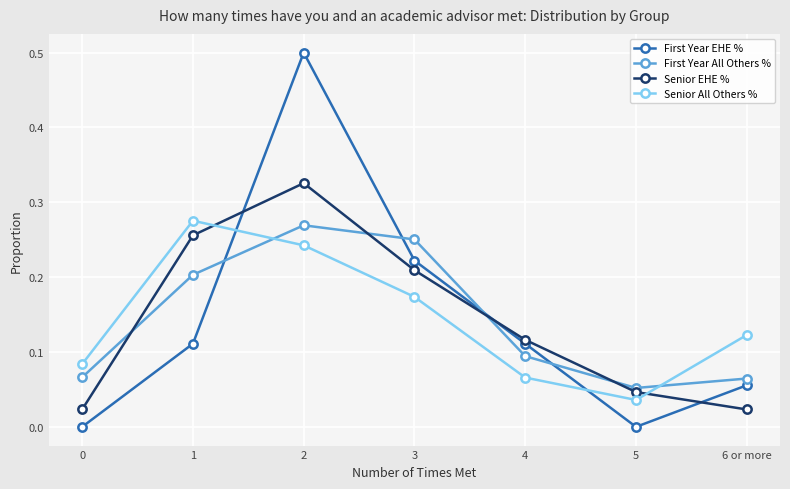

Is the value of First Year All Others % at 0 greater than the value of Senior All Others % at 0?

No